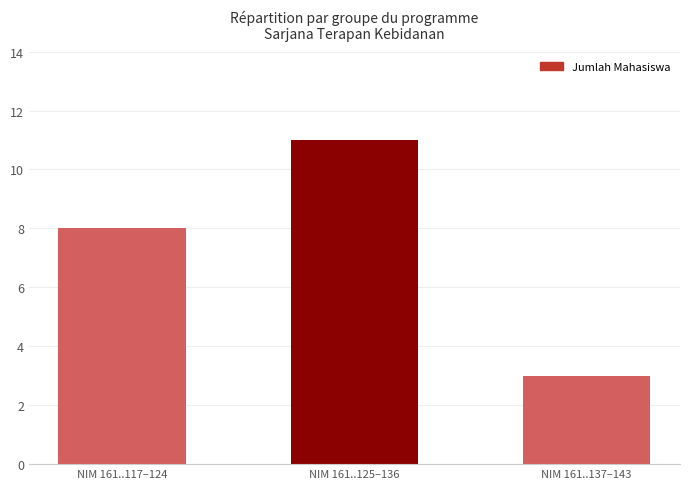

Reading left to right, transcribe all the data shown in this chart.

NIM 161..117–124=8	NIM 161..125–136=11	NIM 161..137–143=3